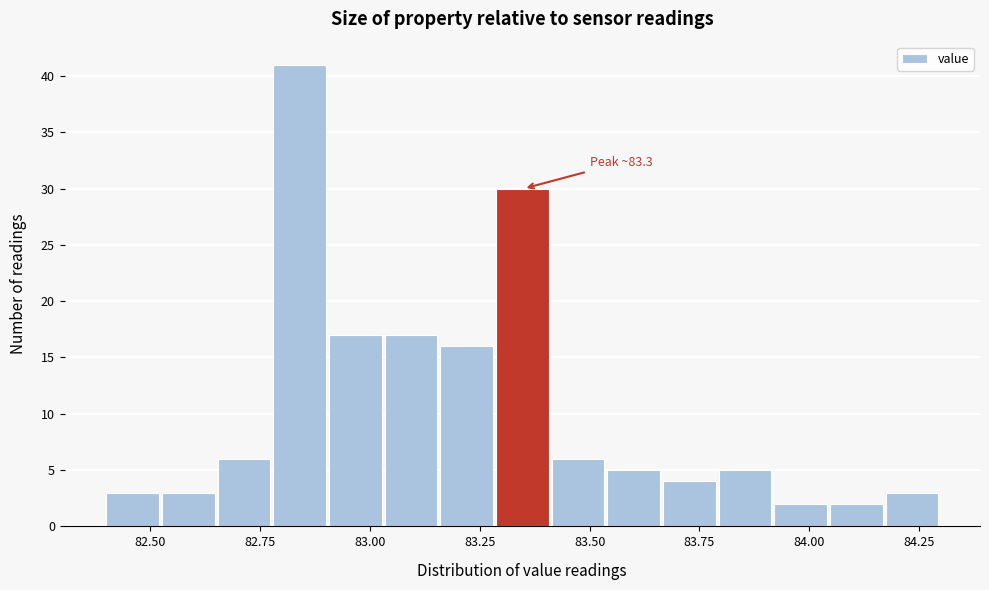

Around what value on the x-axis is the tallest bar? Give the approximate position of its centre, as read against the axis.

82.85